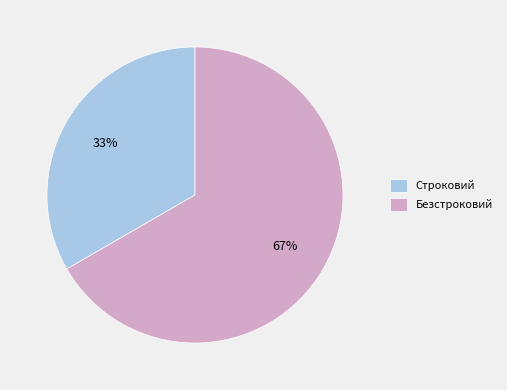

Approximately how many times larger is the value at Безстроковий compared to Строковий?

2.0